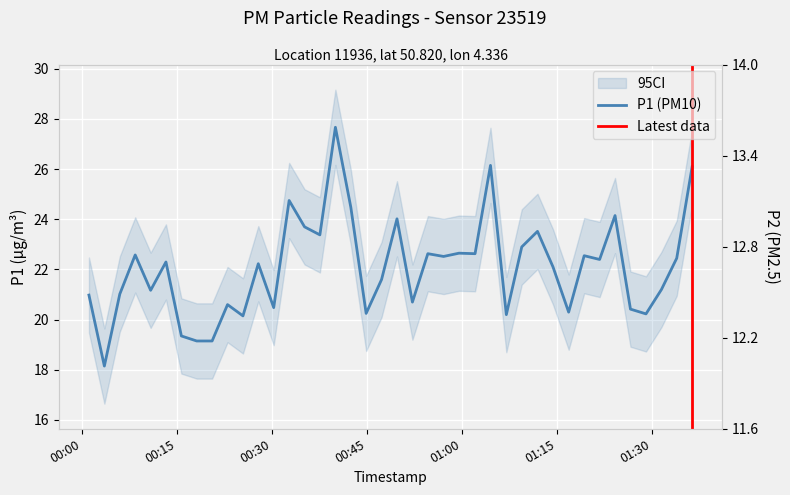

What is the difference between the second highest and minimum values in the P1 series?

8.0